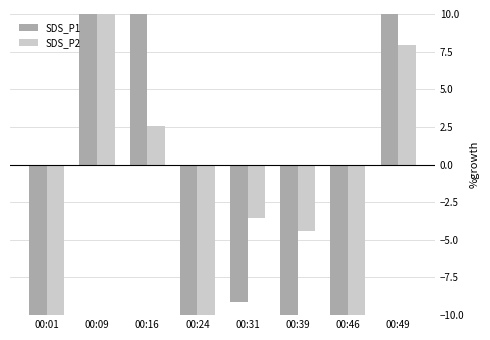

Rank the categories by SDS_P1 value from lowest to highest.

00:01, 00:46, 00:39, 00:24, 00:31, 00:16, 00:49, 00:09